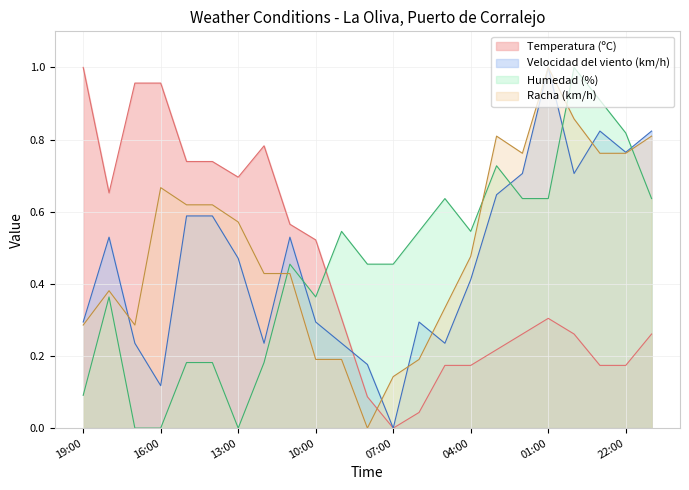

The Velocidad del viento (km/h) series shows 0.1 at 17:00. True or false?

False